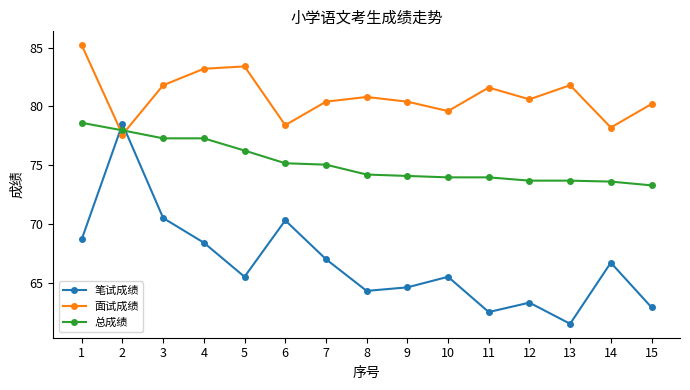

Count the number of categories in the chart.

15